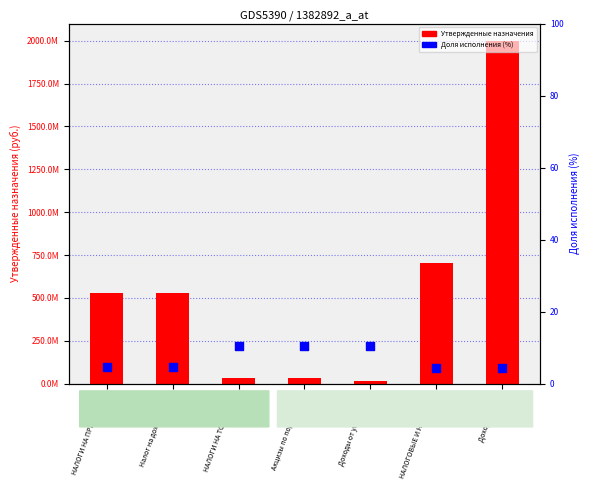

Which series contains the lowest Y value?

Доля исполнения (%)